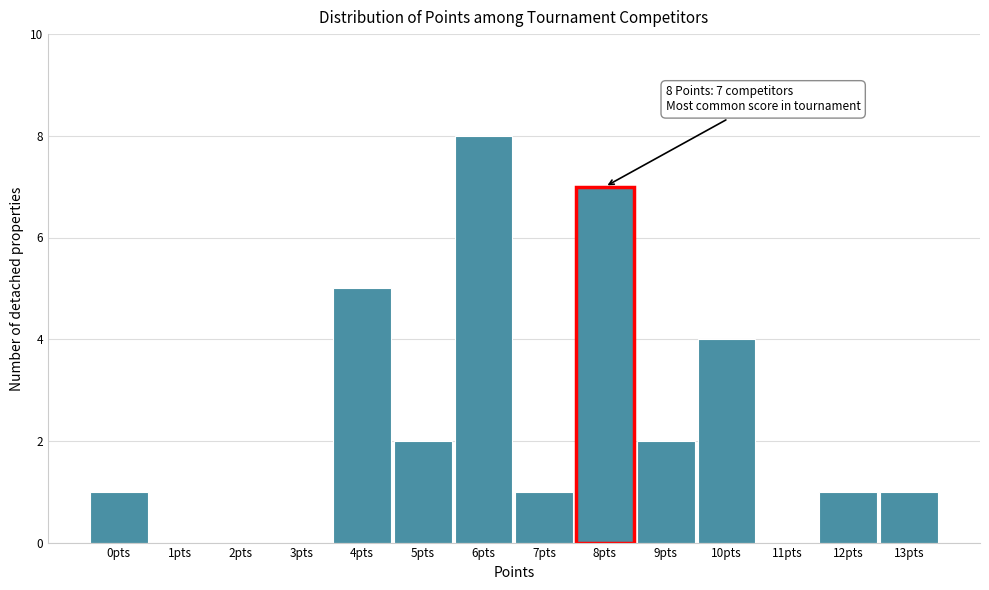

Reading left to right, what are all the values shown in this chart?

0pts=1	1pts=0	2pts=0	3pts=0	4pts=5	5pts=2	6pts=8	7pts=1	8pts=7	9pts=2	10pts=4	11pts=0	12pts=1	13pts=1